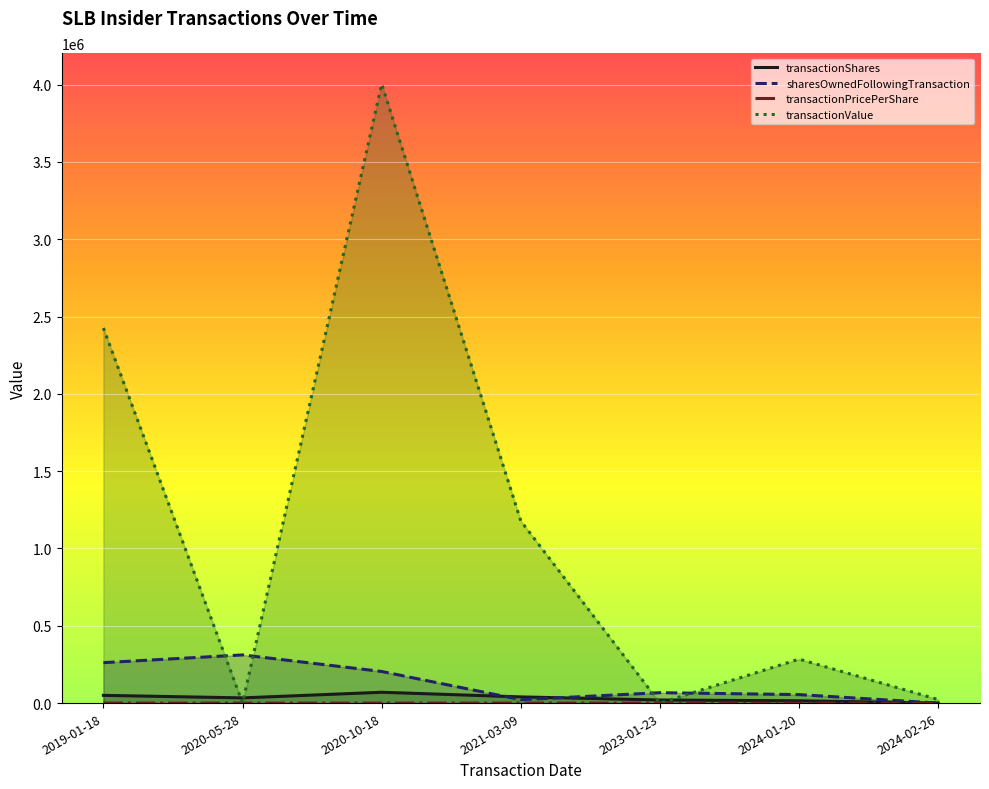

At which category is the sum across all series the highest?

2020-10-18